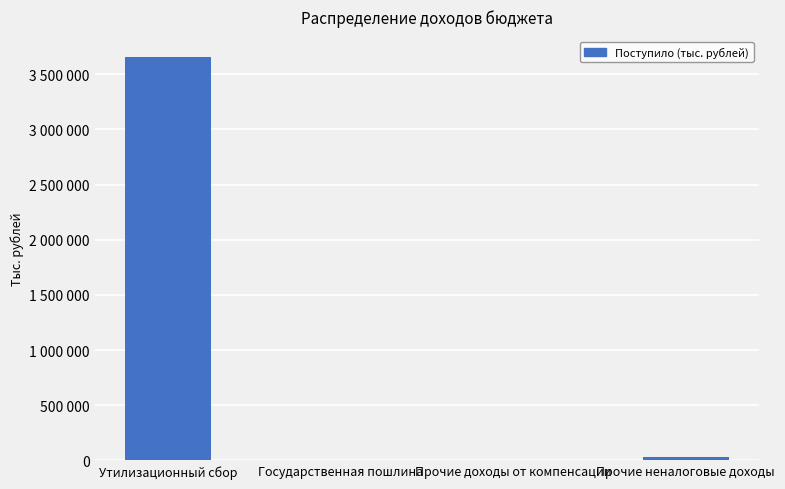

Reading right to left, what are all the values shown in this chart?

Прочие неналоговые доходы=32818	Прочие доходы от компенсации=196	Государственная пошлина=5976	Утилизационный сбор=3658764